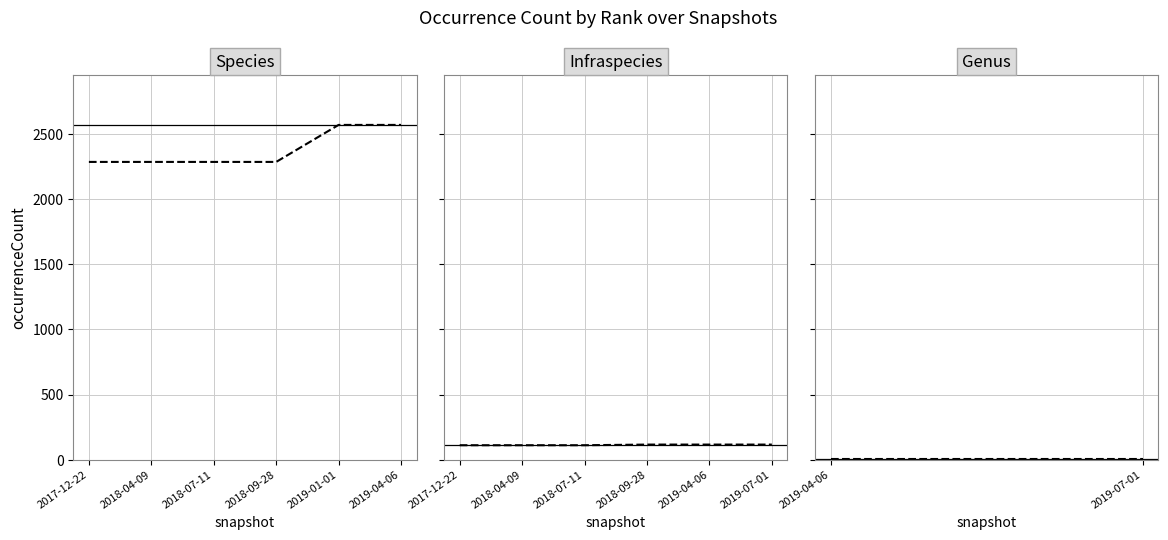

What is the maximum value shown in the chart?

2569